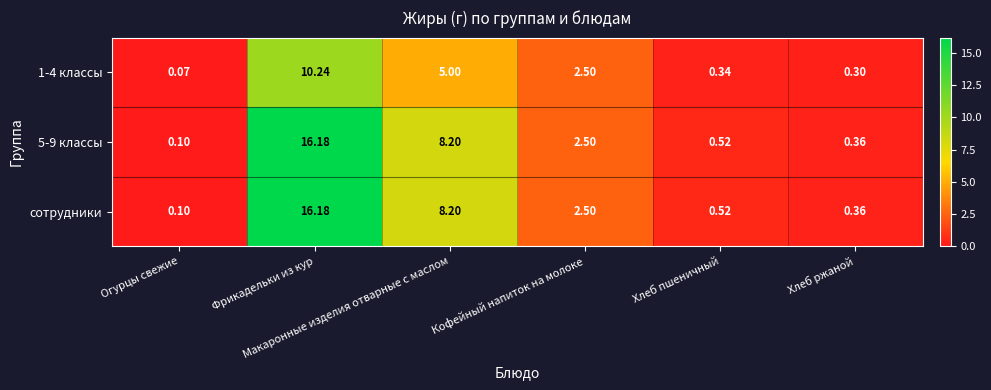

How many values in the 5-9 классы series exceed 2?

3